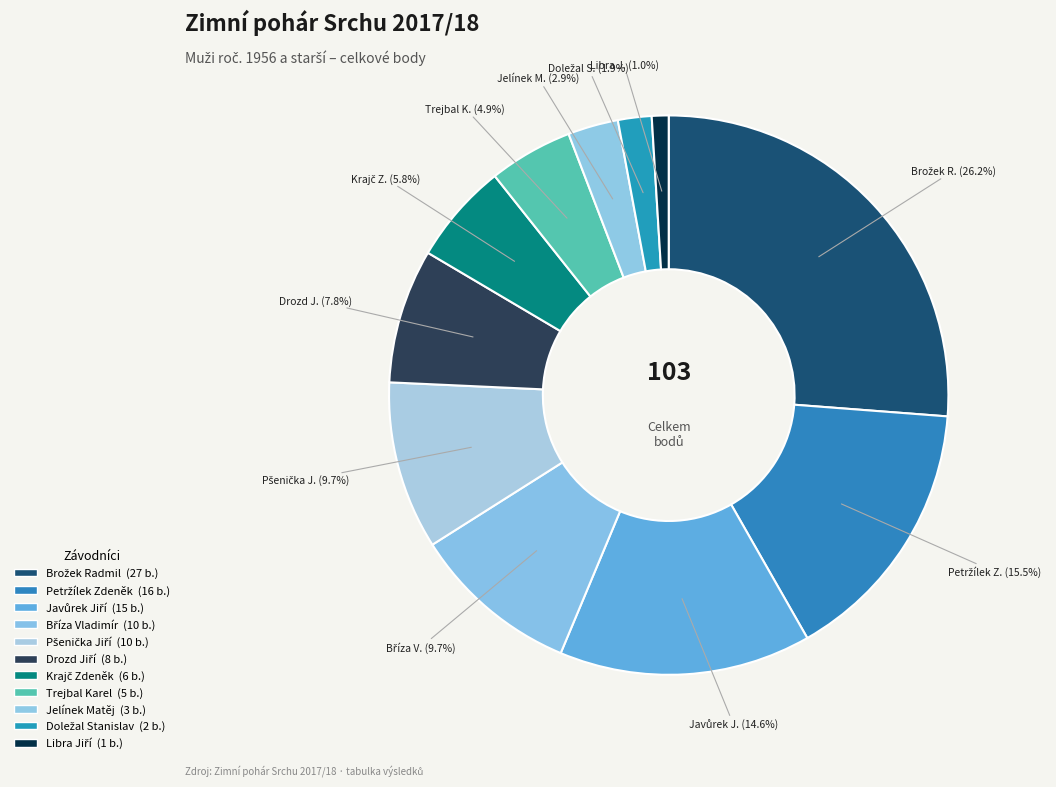

To the nearest percent, what percentage of the pie is Petržílek Zdeněk?

16%